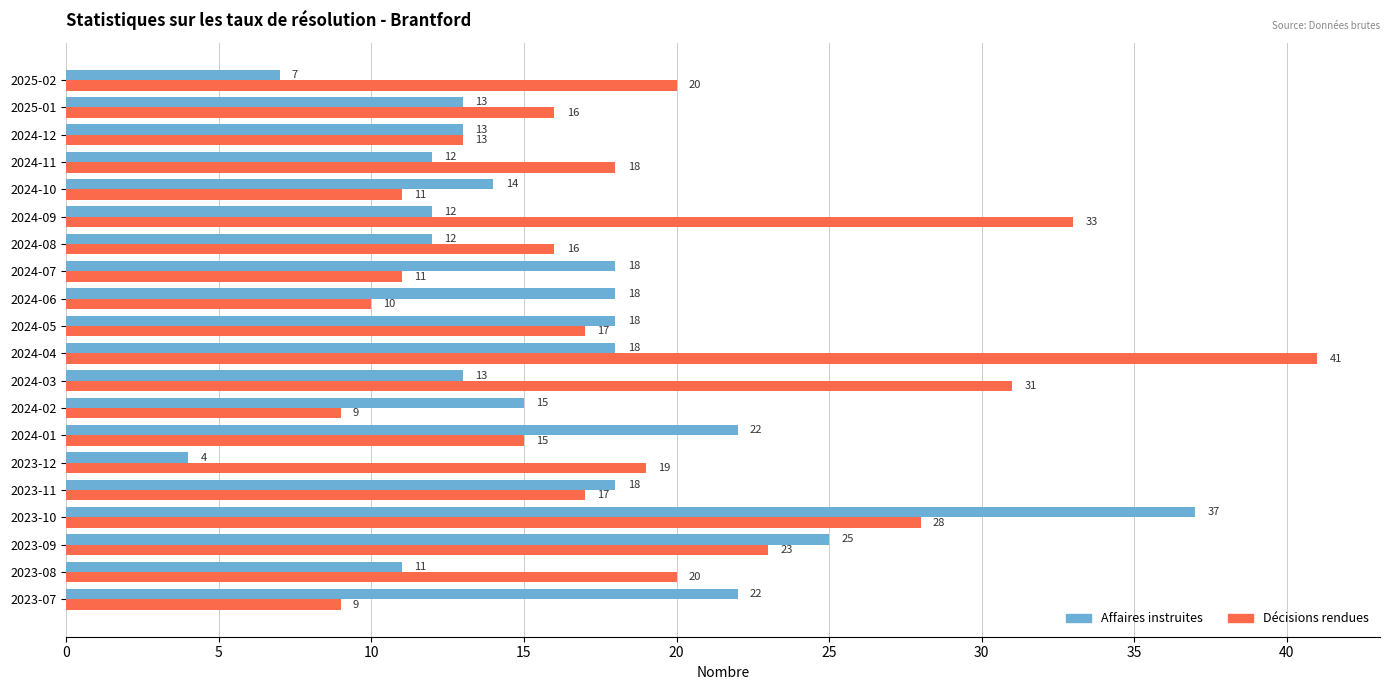

At which label is Décisions rendues closest to 25?

2023-09